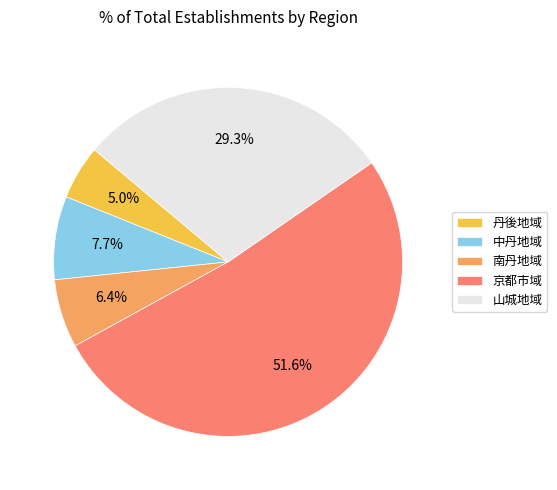

Does 京都市域 account for over 50% of the chart?

Yes